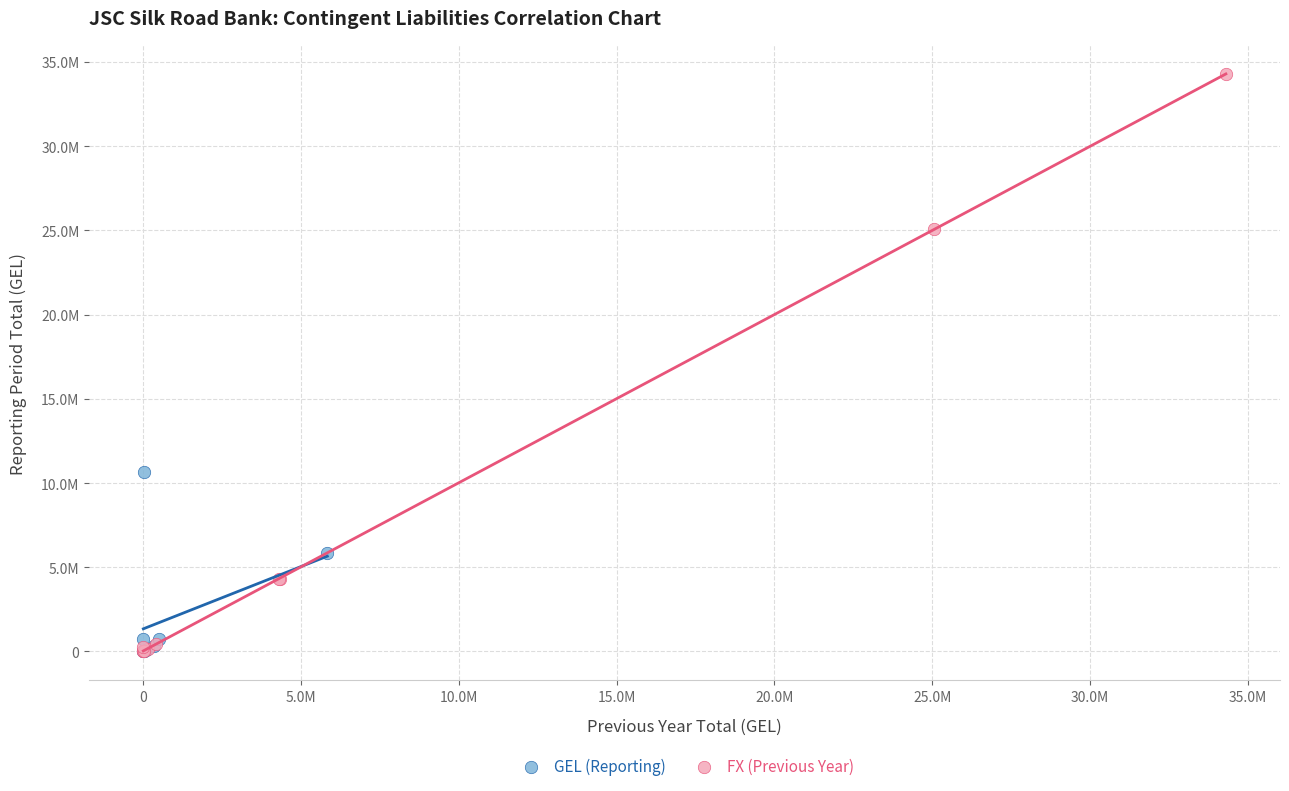

Which series contains the highest Y value?

FX (Previous Year)